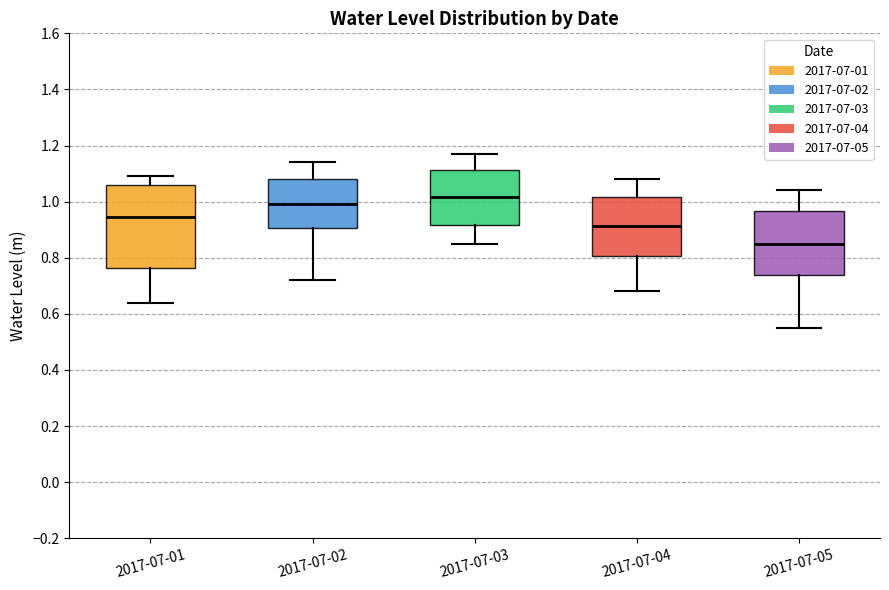

Which box has the lowest median line?

2017-07-05